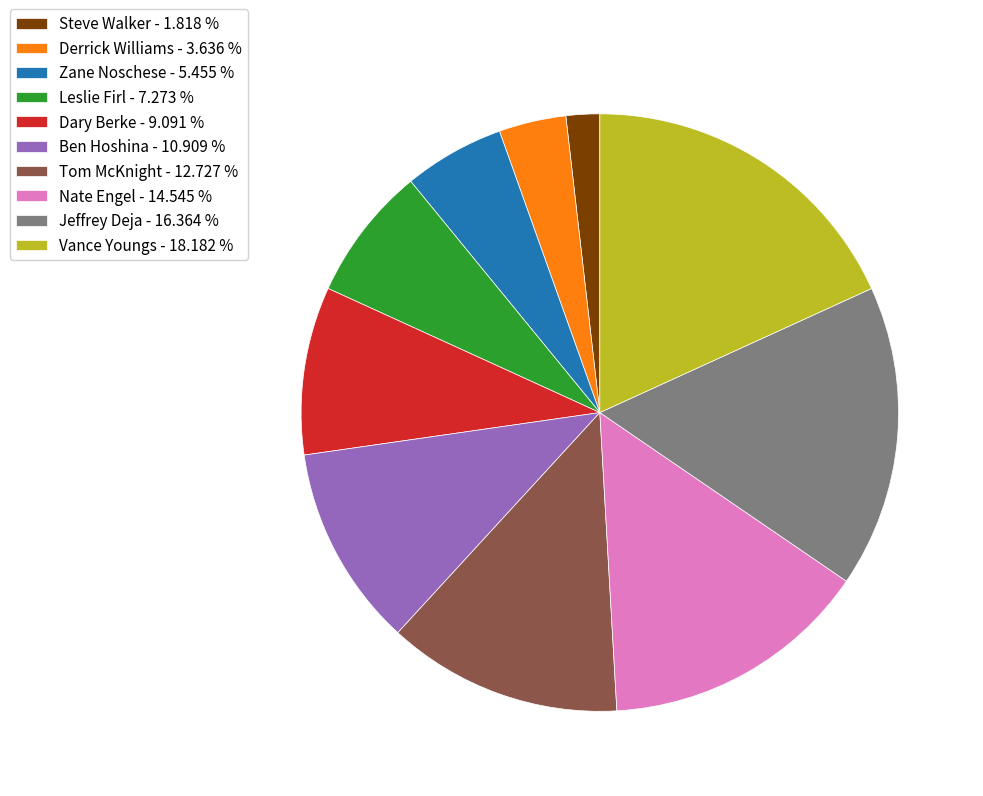

Is there a majority slice in this chart?

No